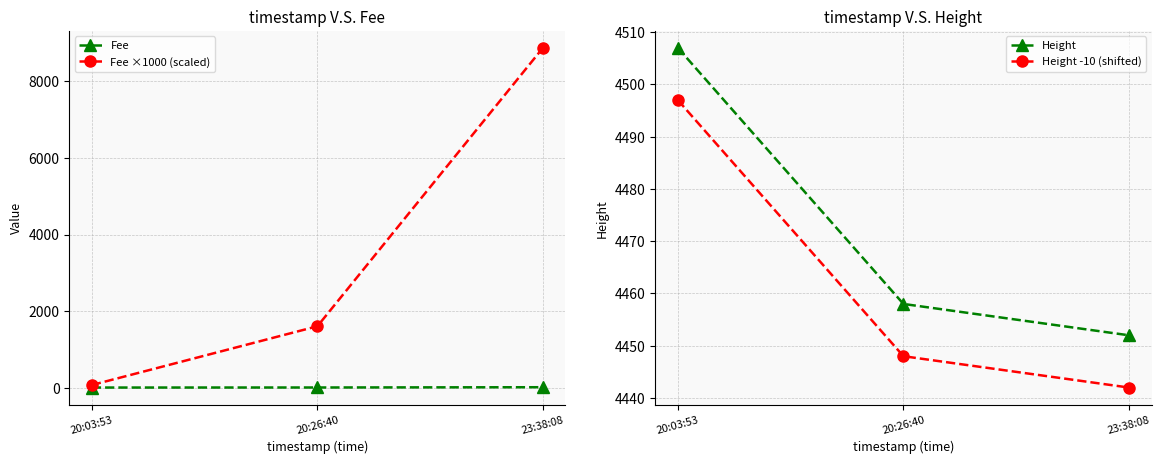

Reading left to right, extract all data points from this chart.

Fee: 0.1	1.6	8.9
Fee ×1000 (scaled): 66.2	1602.3	8878.8
Height: 4507.0	4458.0	4452.0
Height -10 (shifted): 4497.0	4448.0	4442.0